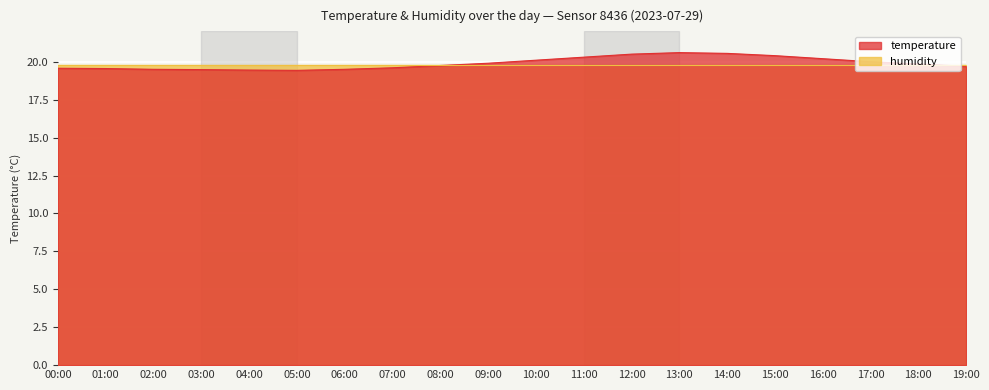

The value at 04:00 is 11.1. True or false?

False